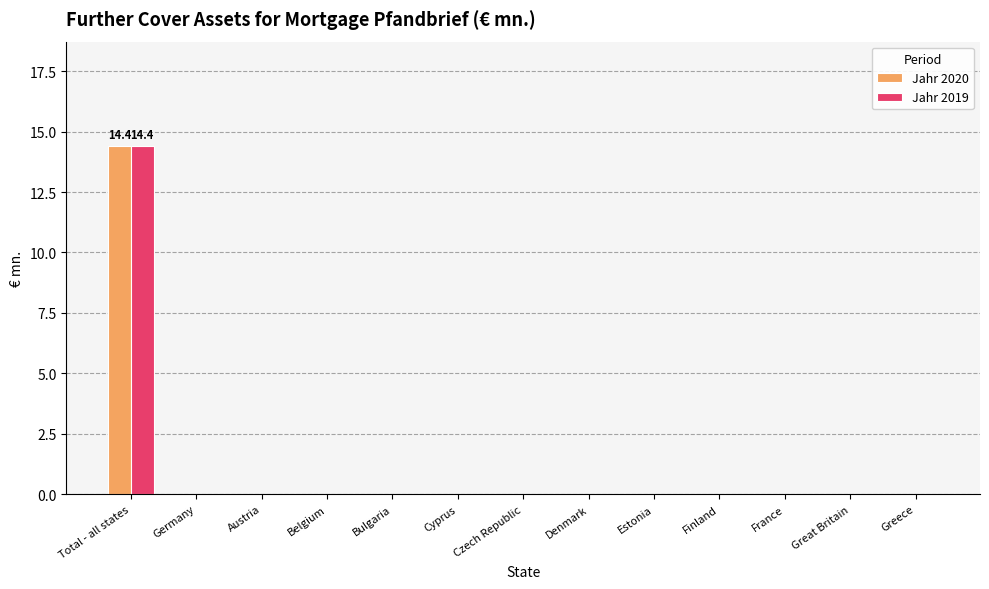

What is the highest value of the Jahr 2020 series?

14.4